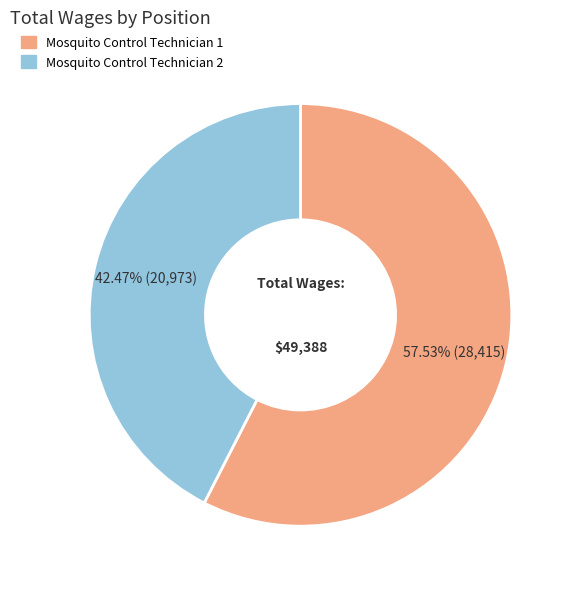

Is it true that Mosquito Control Technician 2 is 50% of the pie?

False